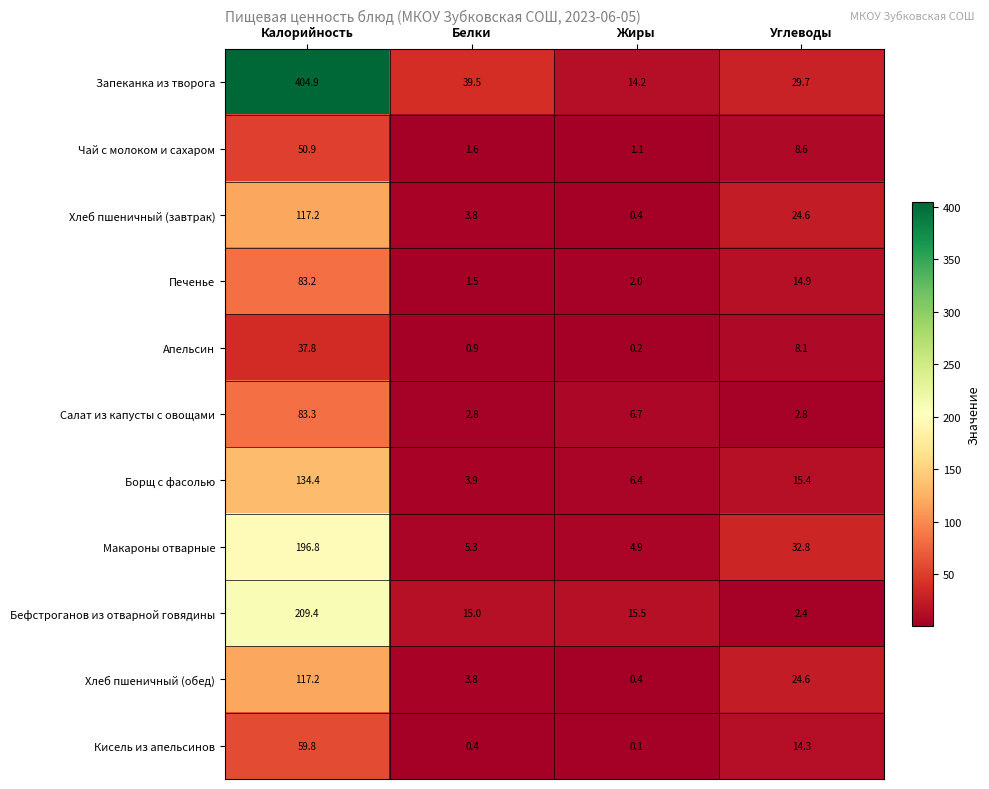

List the labels in order of Запеканка из творога value, largest first.

Калорийность, Белки, Углеводы, Жиры